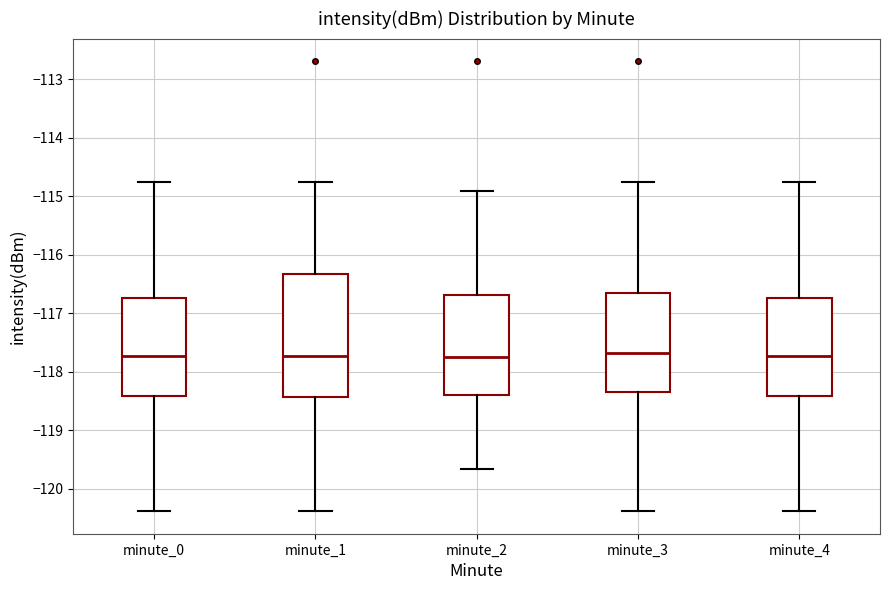

Where does the upper whisker of the box for minute_2 end on the y-axis? The values are not printed on the chart, so give them approximately, as read against the axis.

-114.9